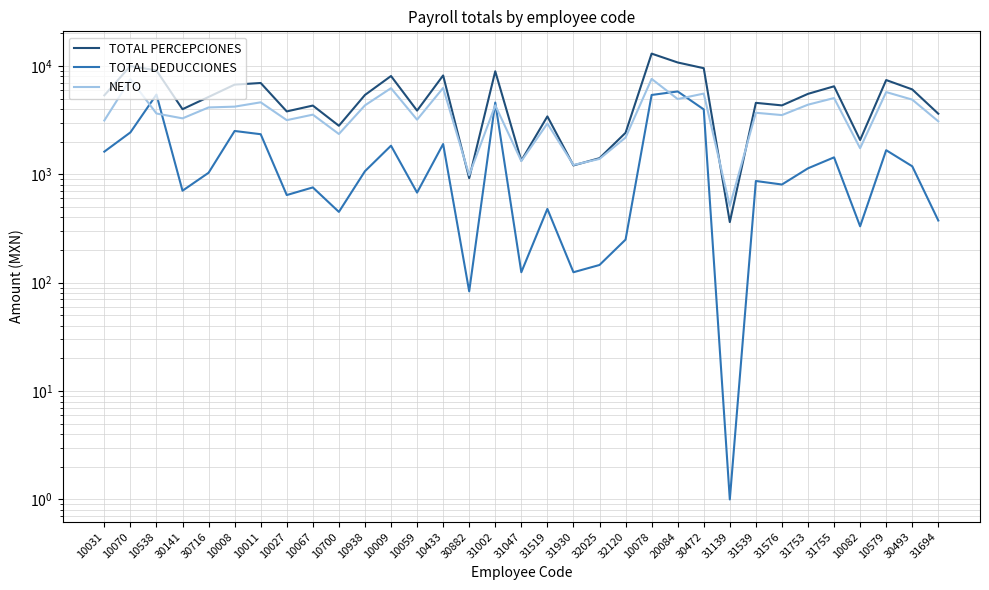

Which label corresponds to the largest value in the chart?

10078